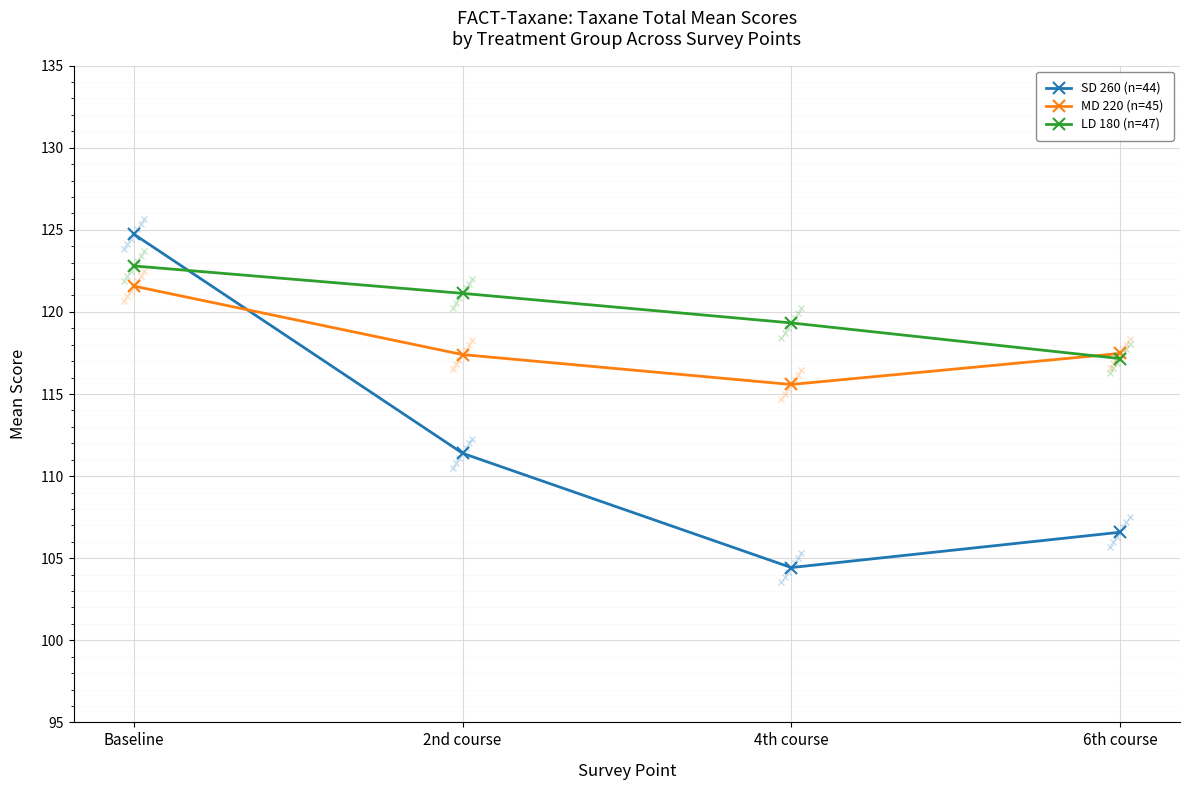

What are all the series names shown in the legend?

SD 260 (n=44), MD 220 (n=45), LD 180 (n=47)